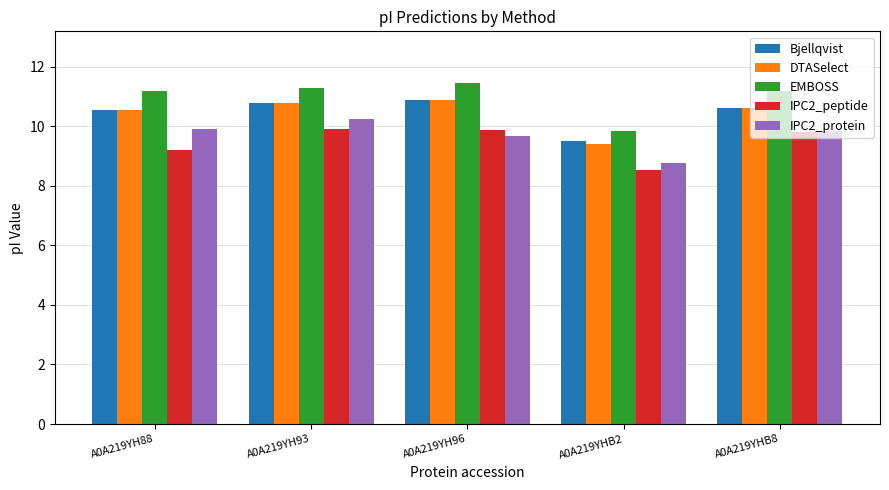

The Bjellqvist series shows 17.3 at A0A219YH88. True or false?

False